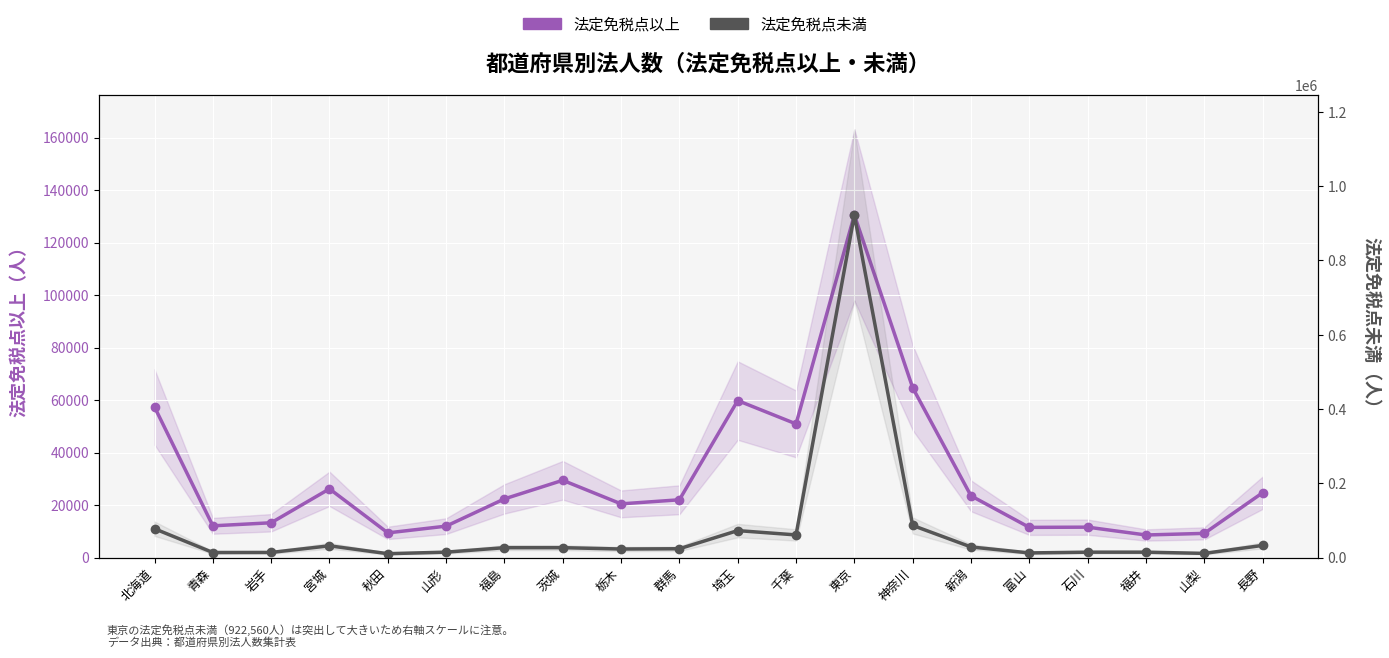

What is the difference between the maximum and second lowest values in the 法定免税点未満 series?

911284